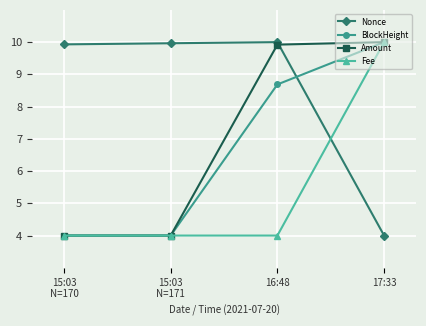

What is the difference between the highest and lowest values at 17:33?

6.0